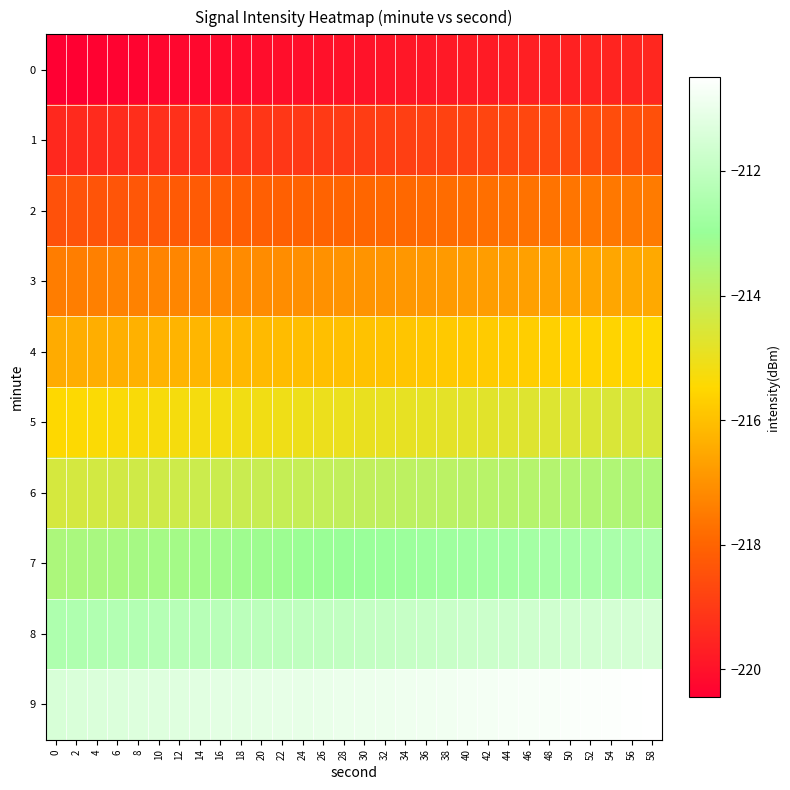

List the series in order of their peak value, lowest first.

0, 1, 2, 3, 4, 5, 6, 7, 8, 9